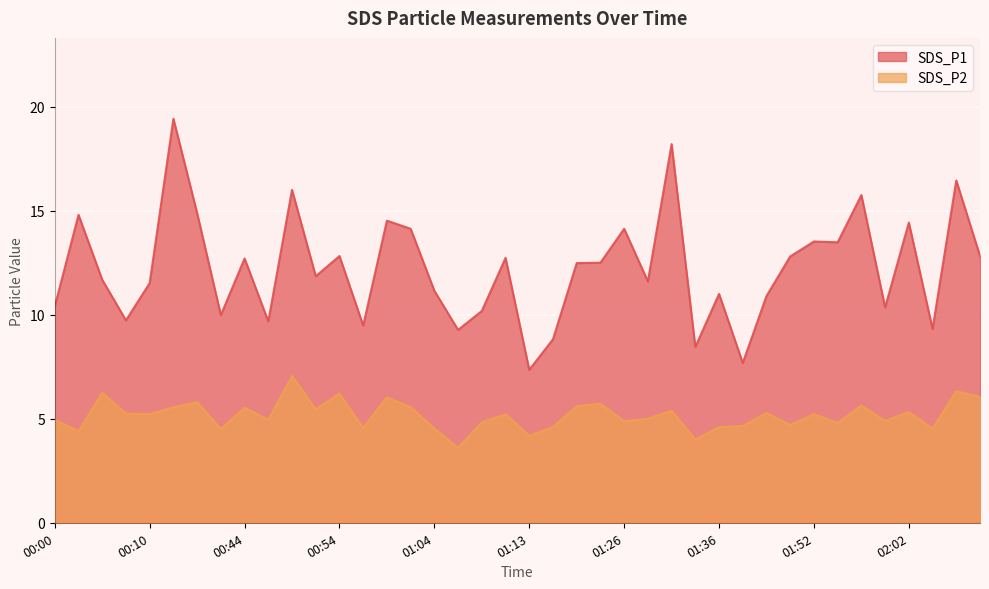

True or false: SDS_P1 and SDS_P2 intersect in this chart.

False